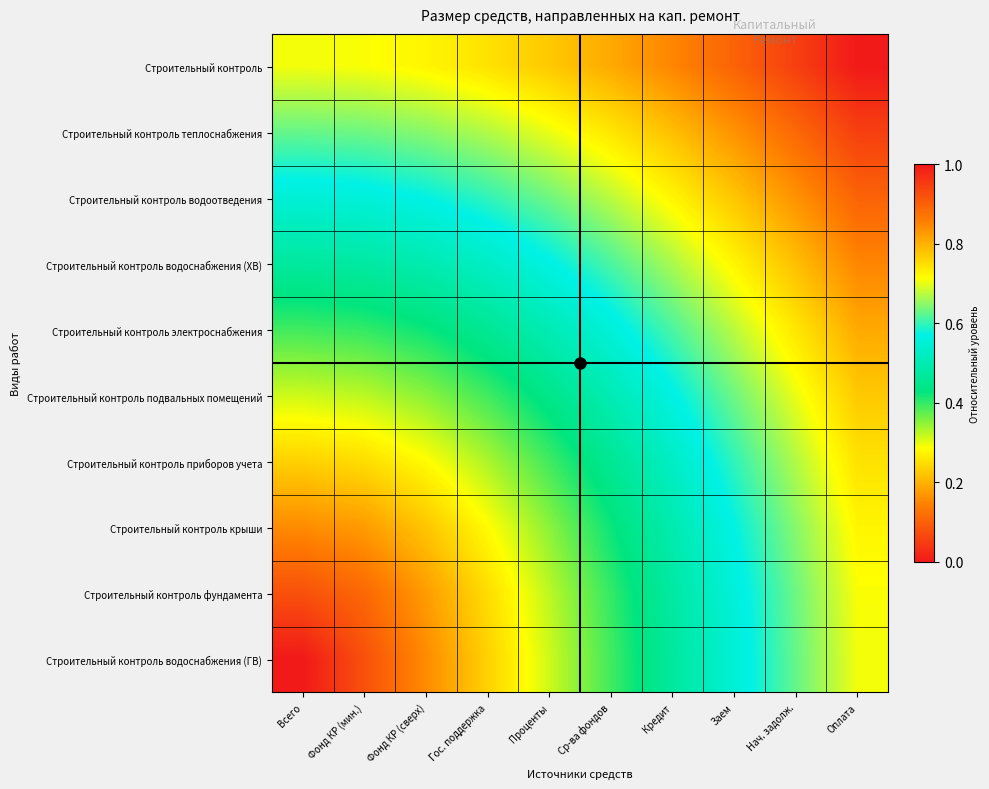

List the series in order of their peak value, lowest first.

Строительный контроль водоснабжения (ГВ), Строительный контроль фундамента, Строительный контроль крыши, Строительный контроль приборов учета, Строительный контроль подвальных помещений, Строительный контроль электроснабжения, Строительный контроль водоснабжения (ХВ), Строительный контроль водоотведения, Строительный контроль теплоснабжения, Строительный контроль